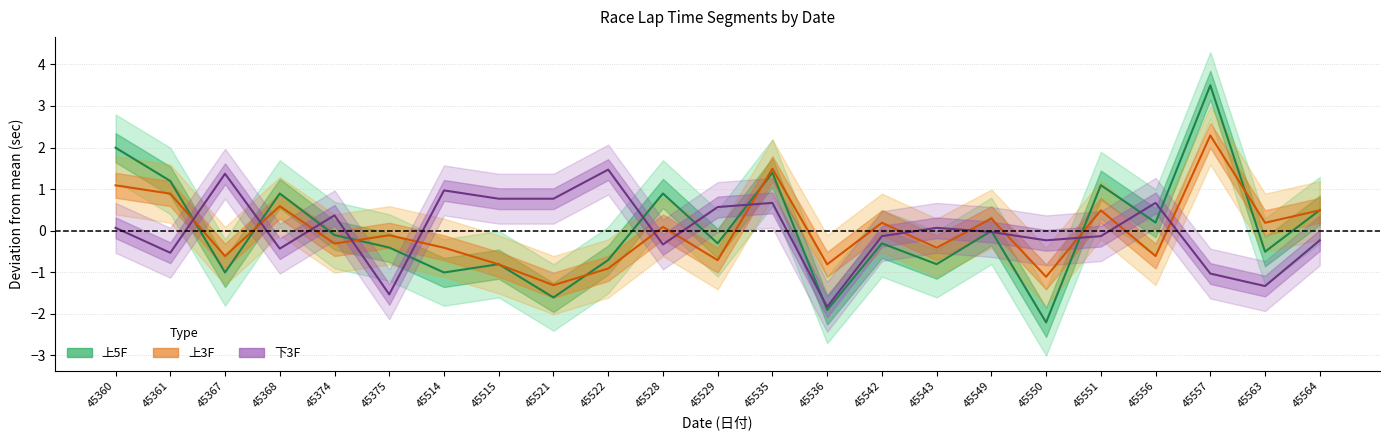

What is the sum of the 下3F values at 45536 and 45360?

-1.8